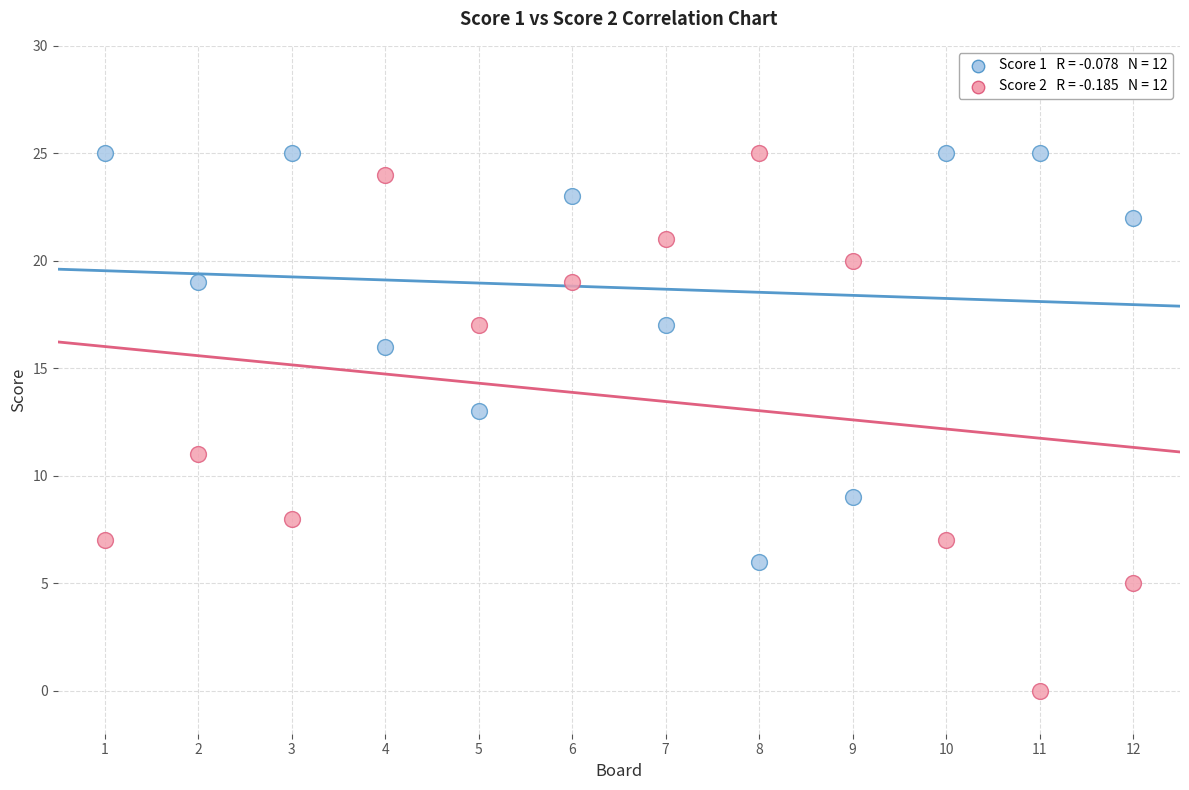

Across all data points, what is the range of Y values (max minus min)?

25